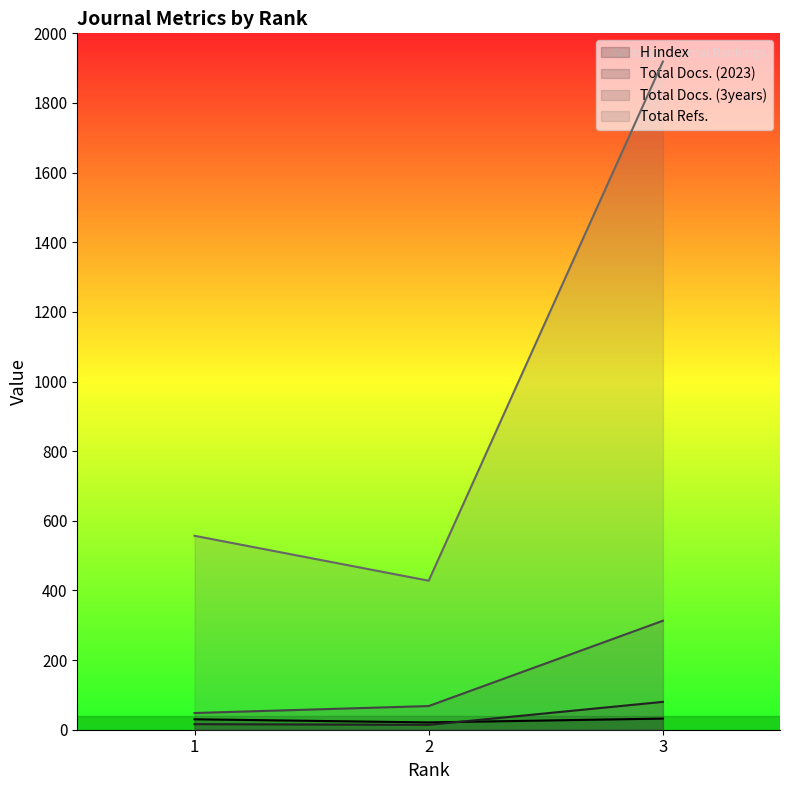

What is the sum of all H index values?

83